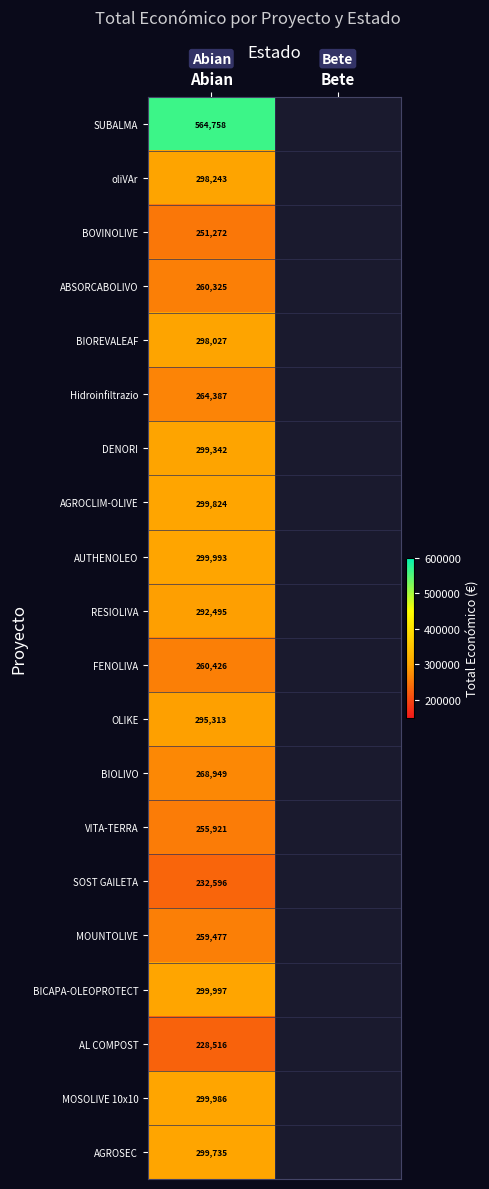

At how many categories does at least one series exceed 400169?

1